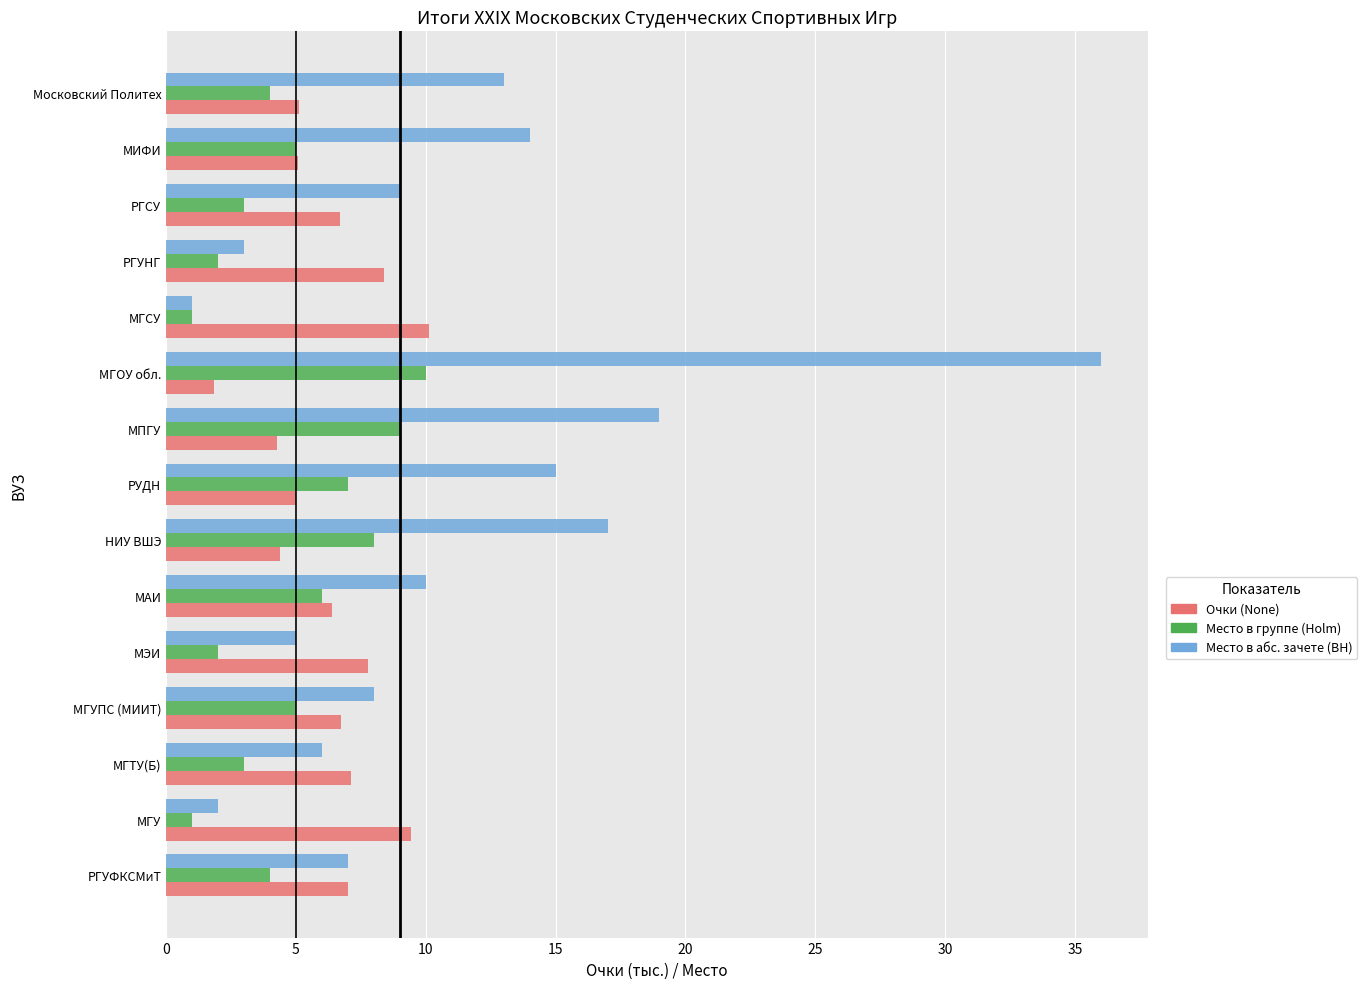

Which series has the largest total across all categories?

Место в абс. зачете (BH)